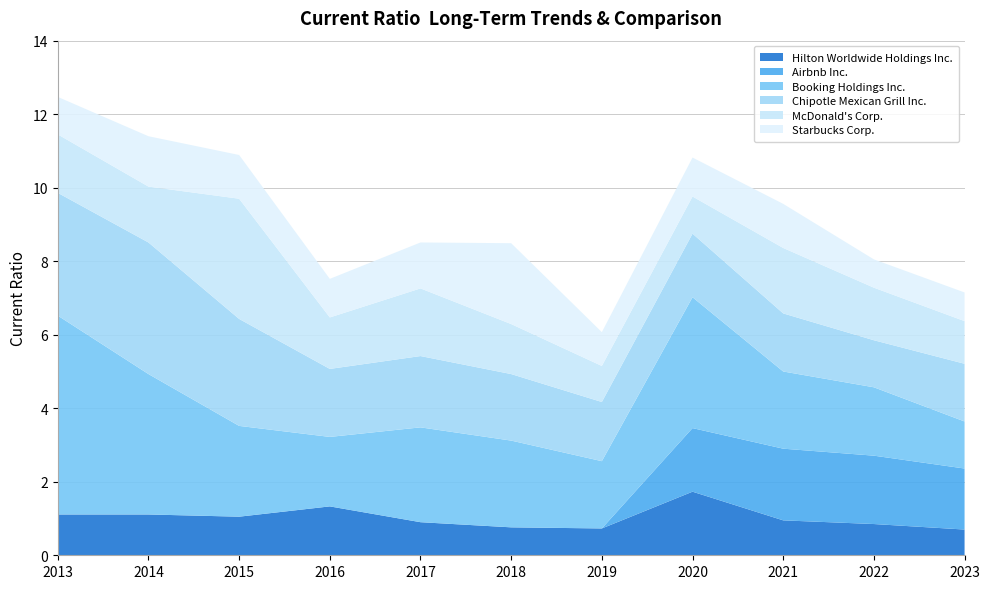

Reading left to right, list all the values displayed in this chart.

Hilton Worldwide Holdings Inc.: 2013-12-31=1.1	2014-12-31=1.1	2015-12-31=1.1	2016-12-31=1.3	2017-12-31=0.9	2018-12-31=0.8	2019-12-31=0.7	2020-12-31=1.7	2021-12-31=0.9	2022-12-31=0.8	2023-12-31=0.7
Airbnb Inc.: 2013-12-31=0.0	2014-12-31=0.0	2015-12-31=0.0	2016-12-31=0.0	2017-12-31=0.0	2018-12-31=0.0	2019-12-31=0.0	2020-12-31=1.7	2021-12-31=1.9	2022-12-31=1.9	2023-12-31=1.7
Booking Holdings Inc.: 2013-12-31=5.4	2014-12-31=3.8	2015-12-31=2.5	2016-12-31=1.9	2017-12-31=2.6	2018-12-31=2.4	2019-12-31=1.8	2020-12-31=3.6	2021-12-31=2.1	2022-12-31=1.9	2023-12-31=1.3
Chipotle Mexican Grill Inc.: 2013-12-31=3.3	2014-12-31=3.6	2015-12-31=2.9	2016-12-31=1.9	2017-12-31=1.9	2018-12-31=1.8	2019-12-31=1.6	2020-12-31=1.7	2021-12-31=1.6	2022-12-31=1.3	2023-12-31=1.6
McDonald's Corp.: 2013-12-31=1.6	2014-12-31=1.5	2015-12-31=3.3	2016-12-31=1.4	2017-12-31=1.8	2018-12-31=1.4	2019-12-31=1.0	2020-12-31=1.0	2021-12-31=1.8	2022-12-31=1.4	2023-12-31=1.2
Starbucks Corp.: 2013-12-31=1.0	2014-12-31=1.4	2015-12-31=1.2	2016-12-31=1.1	2017-12-31=1.2	2018-12-31=2.2	2019-12-31=0.9	2020-12-31=1.1	2021-12-31=1.2	2022-12-31=0.8	2023-12-31=0.8